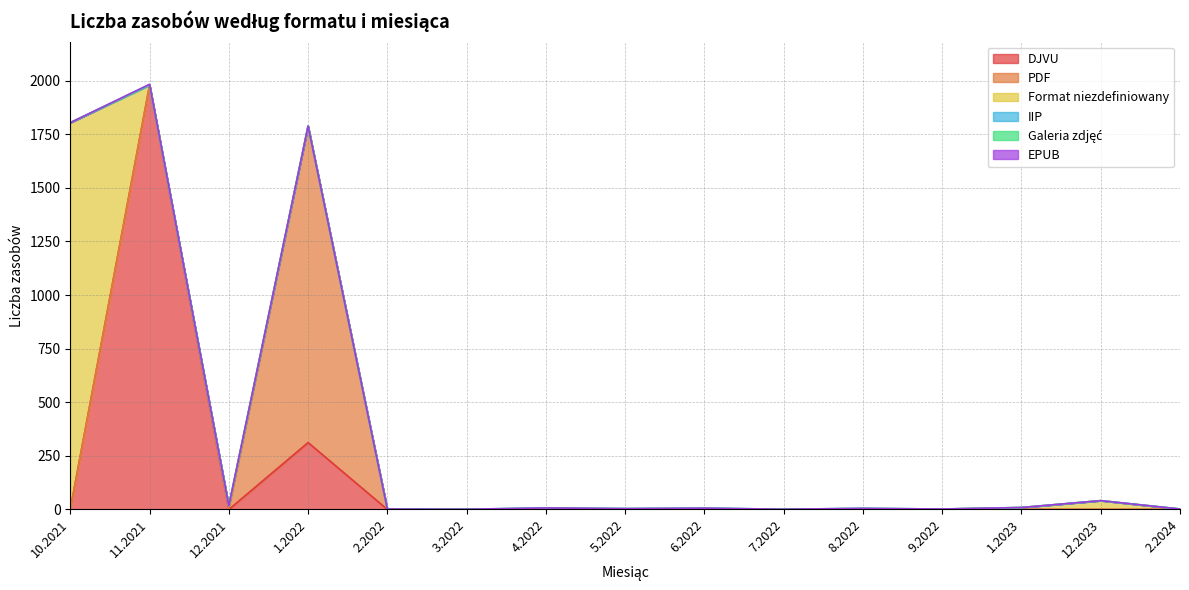

Which series has the largest range (max minus min)?

DJVU